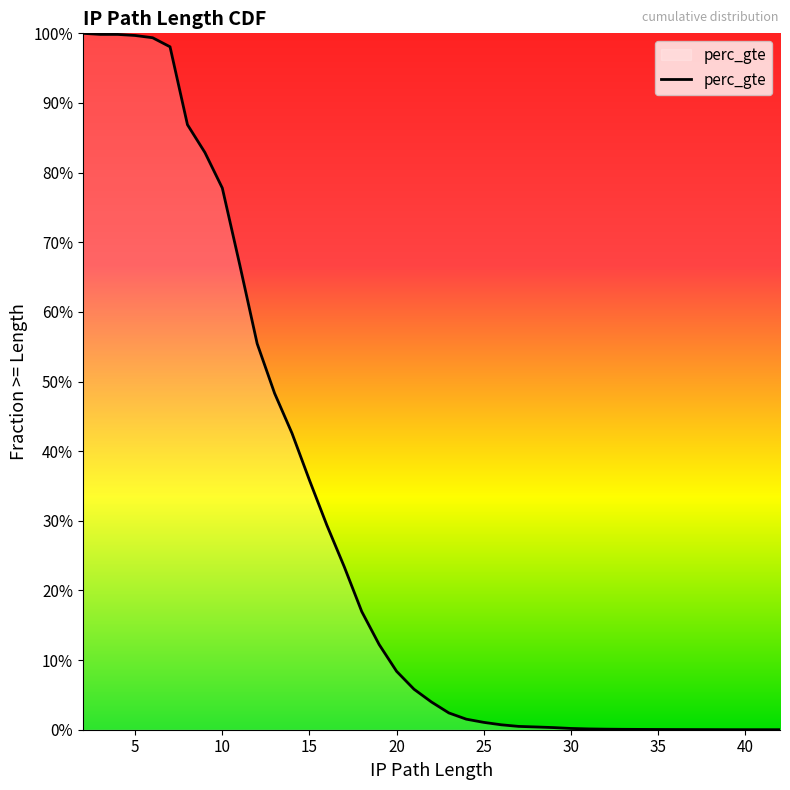

Does the chart have visible grid lines?

No